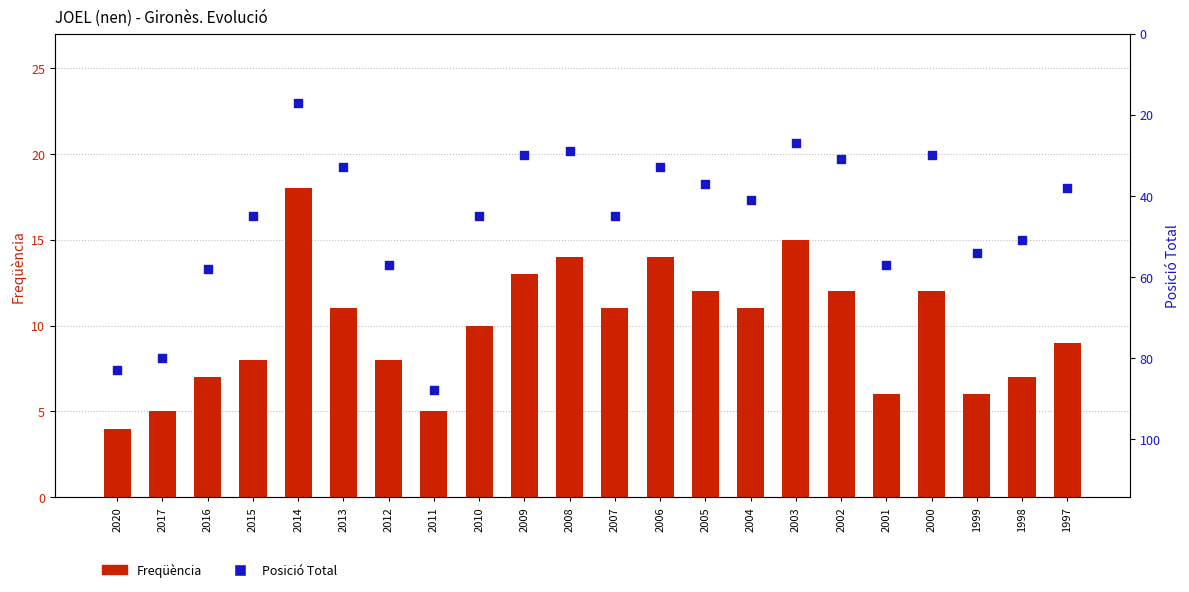

What are all the series names shown in the legend?

Freqüència, Posició Total